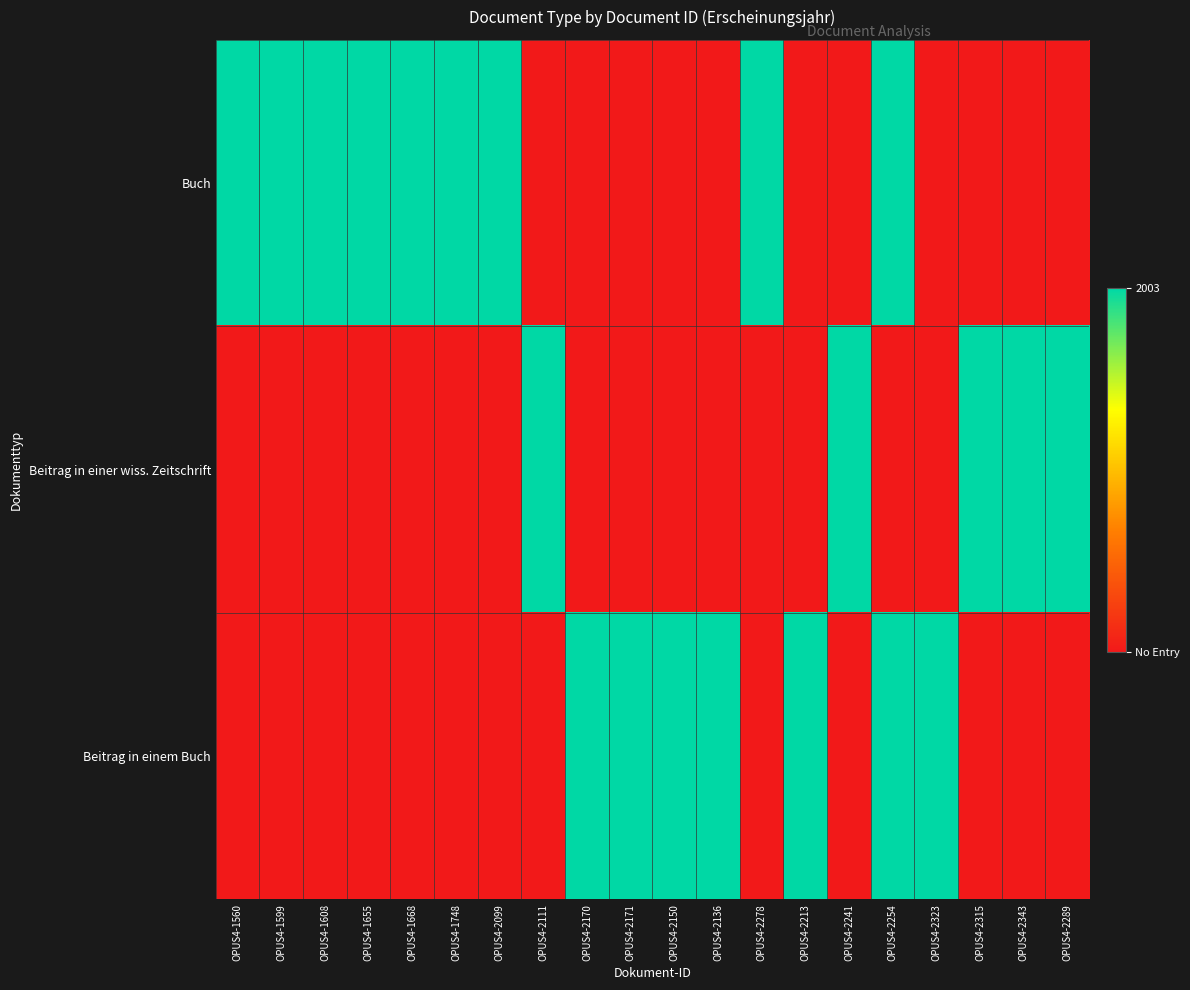

Reading right to left, list all the values displayed in this chart.

Buch: OPUS4-2289=0	OPUS4-2343=0	OPUS4-2315=0	OPUS4-2323=0	OPUS4-2254=1	OPUS4-2241=0	OPUS4-2213=0	OPUS4-2278=1	OPUS4-2136=0	OPUS4-2150=0	OPUS4-2171=0	OPUS4-2170=0	OPUS4-2111=0	OPUS4-2099=1	OPUS4-1748=1	OPUS4-1668=1	OPUS4-1655=1	OPUS4-1608=1	OPUS4-1599=1	OPUS4-1560=1
Beitrag in einer wiss. Zeitschrift: OPUS4-2289=1	OPUS4-2343=1	OPUS4-2315=1	OPUS4-2323=0	OPUS4-2254=0	OPUS4-2241=1	OPUS4-2213=0	OPUS4-2278=0	OPUS4-2136=0	OPUS4-2150=0	OPUS4-2171=0	OPUS4-2170=0	OPUS4-2111=1	OPUS4-2099=0	OPUS4-1748=0	OPUS4-1668=0	OPUS4-1655=0	OPUS4-1608=0	OPUS4-1599=0	OPUS4-1560=0
Beitrag in einem Buch: OPUS4-2289=0	OPUS4-2343=0	OPUS4-2315=0	OPUS4-2323=1	OPUS4-2254=1	OPUS4-2241=0	OPUS4-2213=1	OPUS4-2278=0	OPUS4-2136=1	OPUS4-2150=1	OPUS4-2171=1	OPUS4-2170=1	OPUS4-2111=0	OPUS4-2099=0	OPUS4-1748=0	OPUS4-1668=0	OPUS4-1655=0	OPUS4-1608=0	OPUS4-1599=0	OPUS4-1560=0